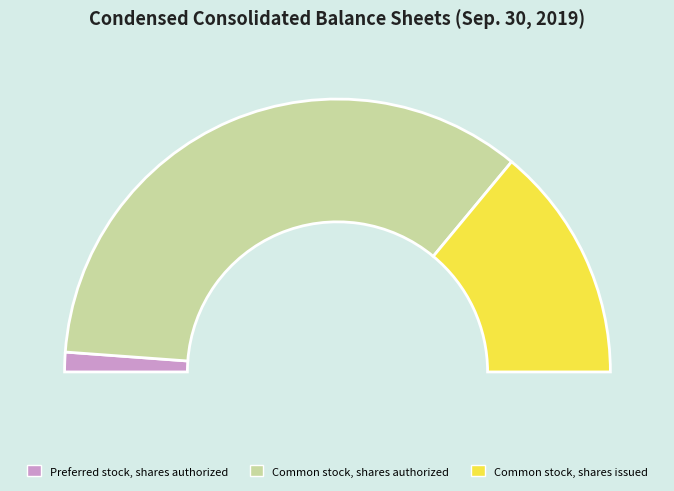

To the nearest percent, what portion does Common stock, shares issued represent?

28%